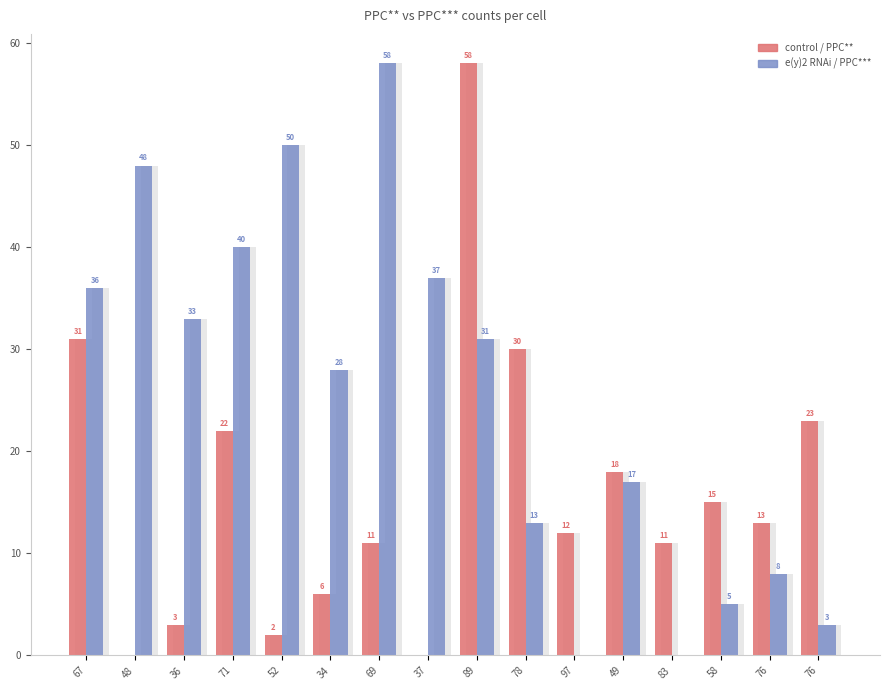

What is the difference between the highest and lowest values at 97?

12